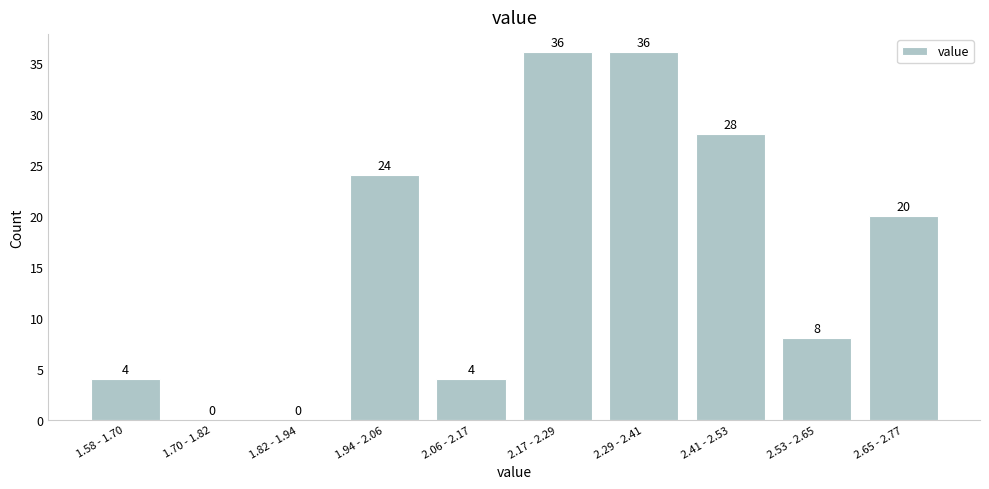

Reading left to right, extract all data points from this chart.

1.58 - 1.70=4	1.70 - 1.82=0	1.82 - 1.94=0	1.94 - 2.06=24	2.06 - 2.17=4	2.17 - 2.29=36	2.29 - 2.41=36	2.41 - 2.53=28	2.53 - 2.65=8	2.65 - 2.77=20